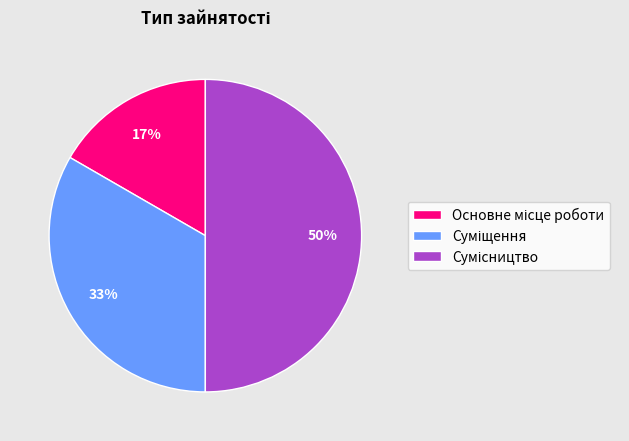

To the nearest percent, what is the average slice percentage?

33%